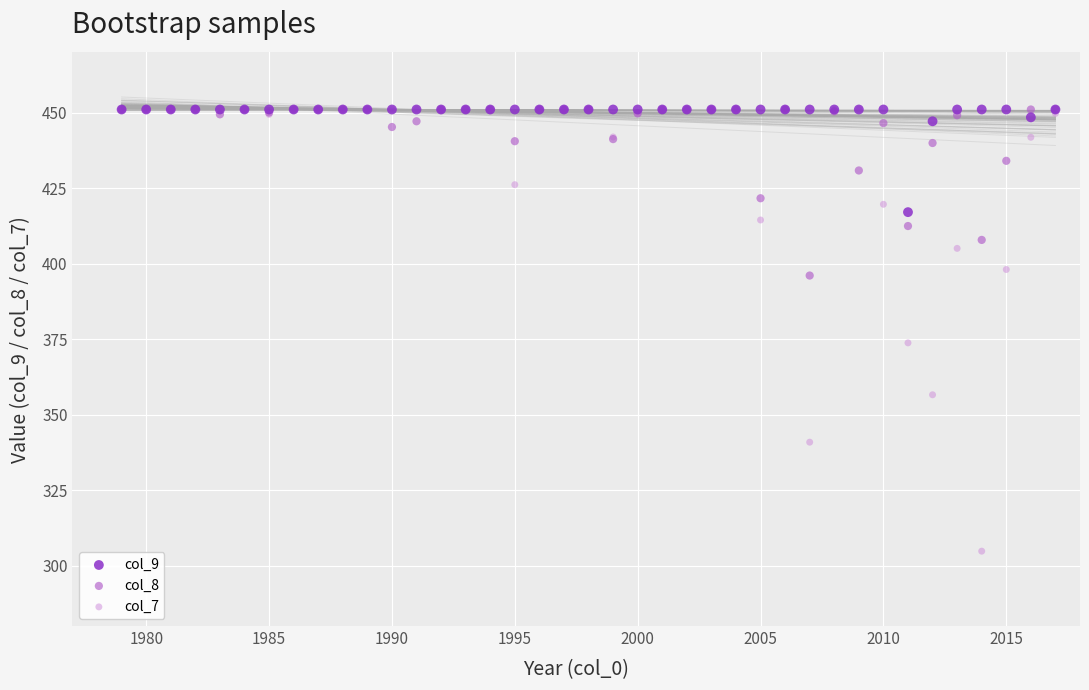

Across all series, what Y value is closest to 377?

373.8